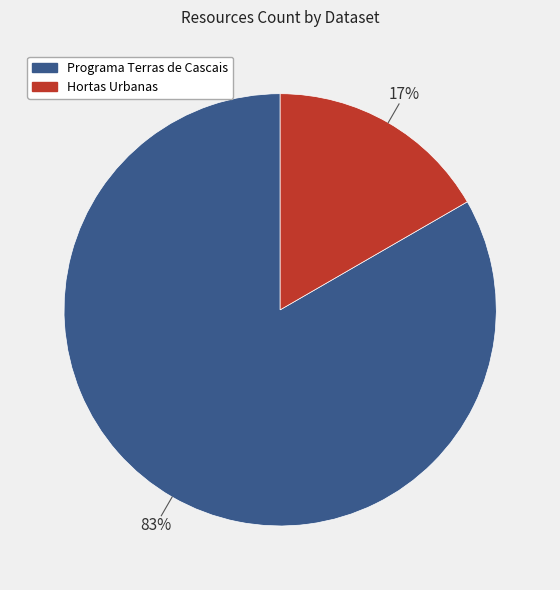

Approximately how many times larger is the value at Hortas Urbanas compared to Programa Terras de Cascais?

0.2